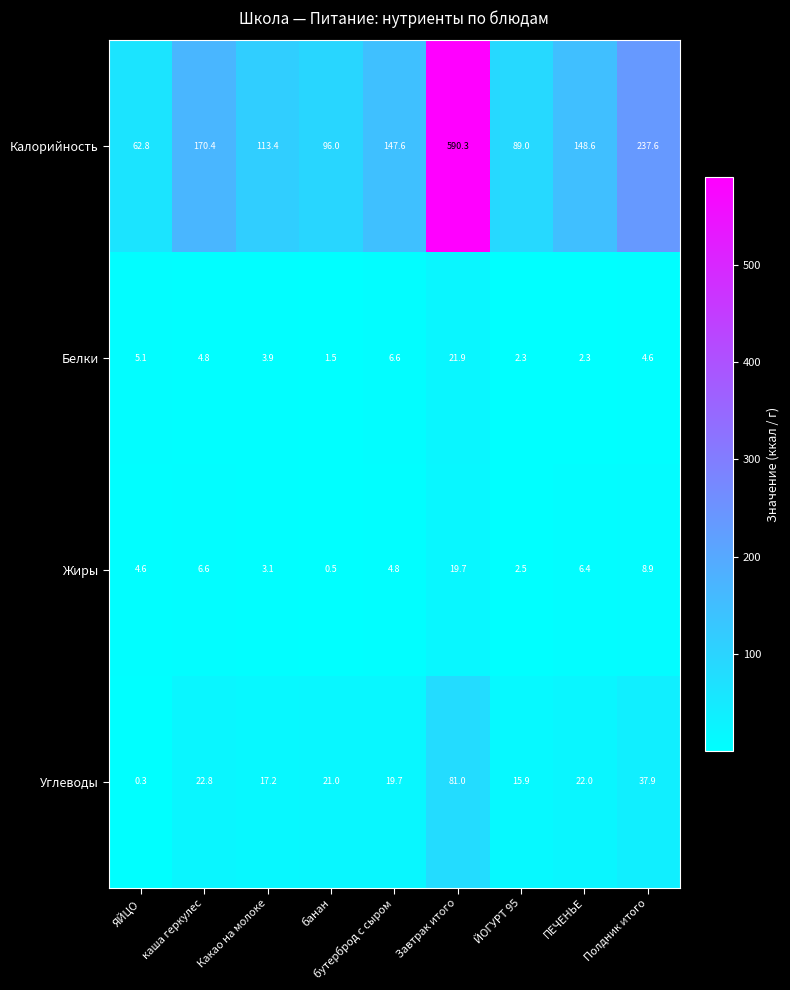

At which label does Жиры first exceed 4?

ЯЙЦО